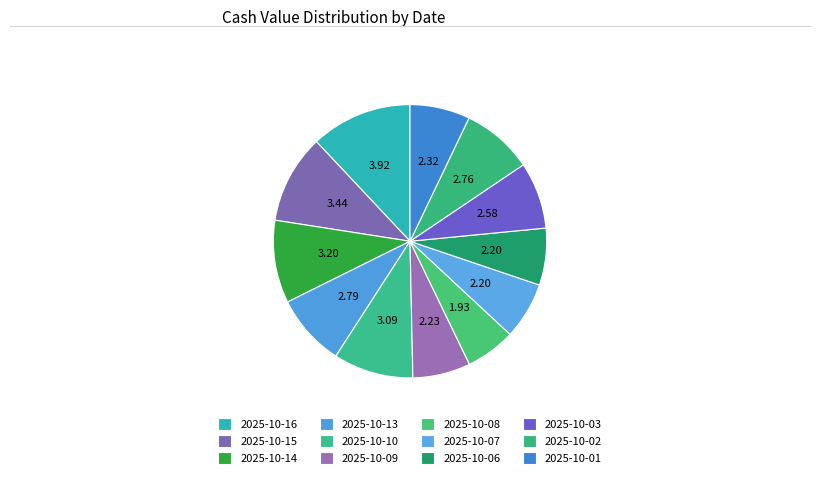

Approximately how many times larger is the value at 2025-10-13 compared to 2025-10-14?

0.9